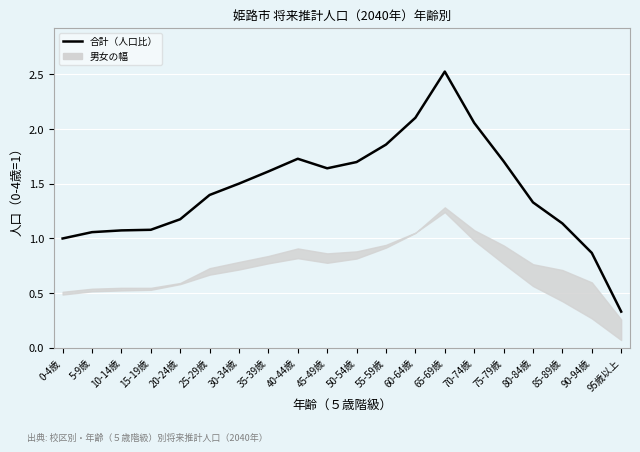

What is the highest value of the 男 series?

1.2